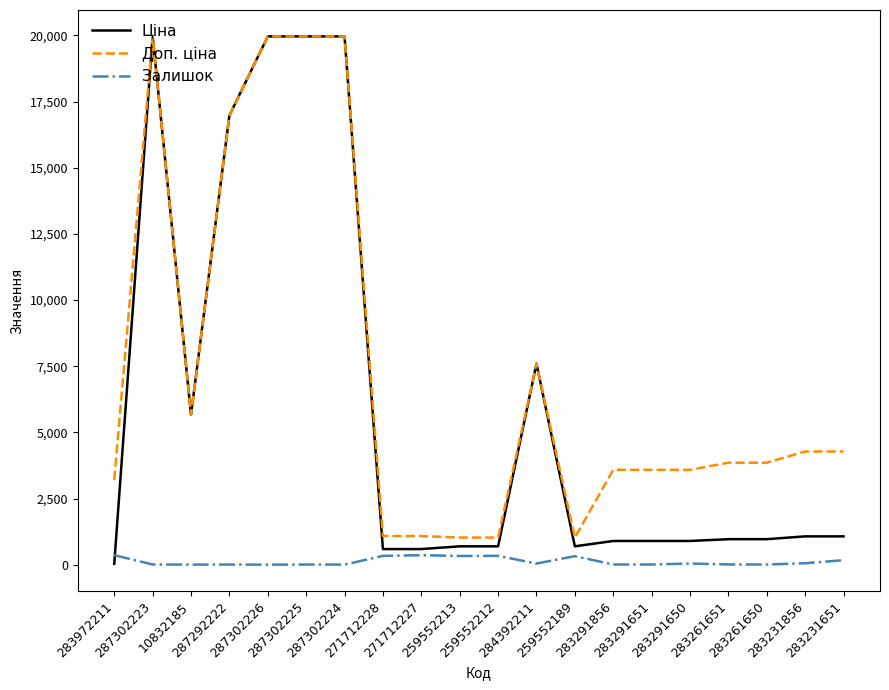

Where does the Ціна series first go above 963?

287302223